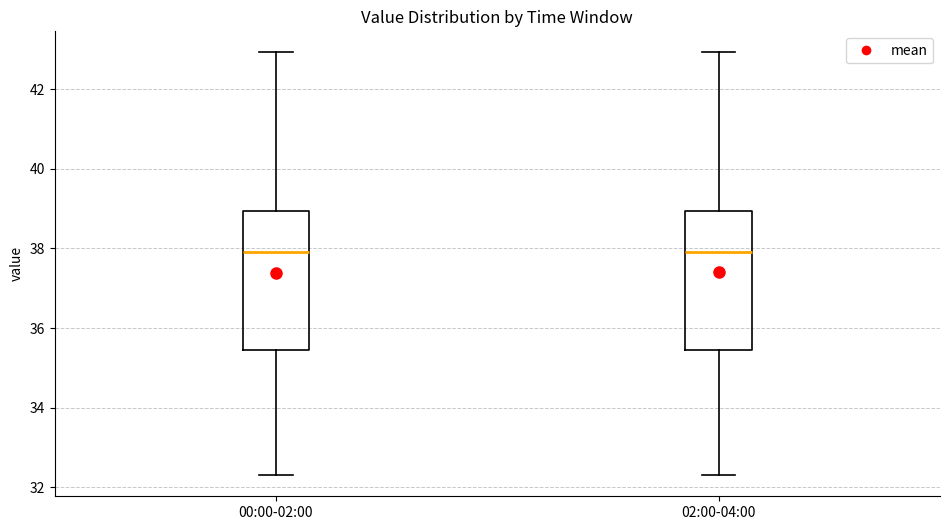

Reading left to right, transcribe this box plot: for each box, give where its median line is, the range the box spans, and where its two whiskers end, as read against the y-axis. The values are not printed on the chart, so give them approximately, as read against the axis.

00:00-02:00: median 38.0, box 35.4 to 39.0, whiskers 32.4 to 43.0
02:00-04:00: median 38.0, box 35.4 to 39.0, whiskers 32.4 to 43.0